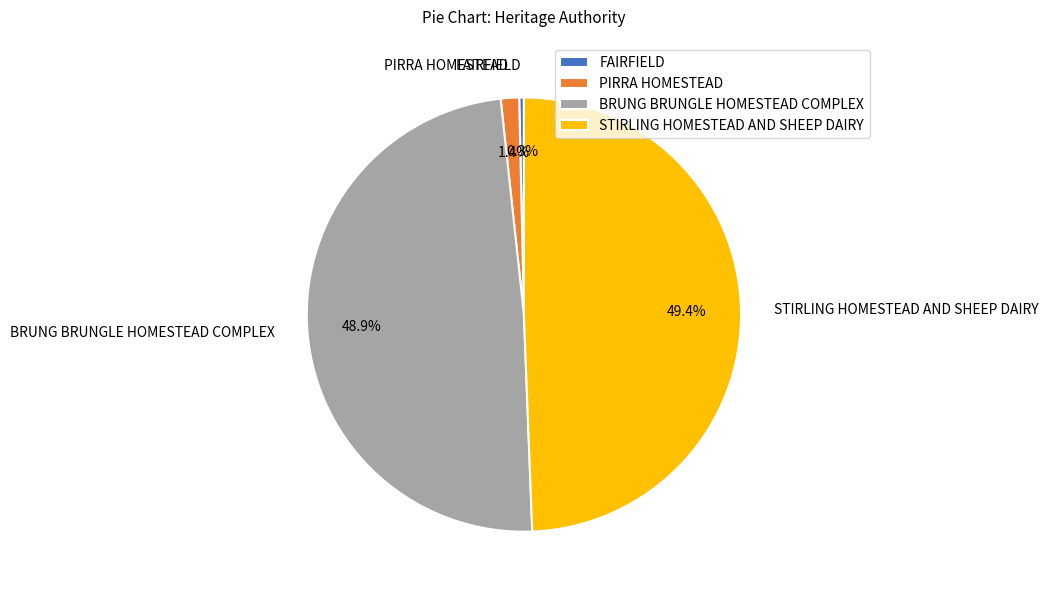

The PIRRA HOMESTEAD slice represents 1% of the pie. True or false?

True